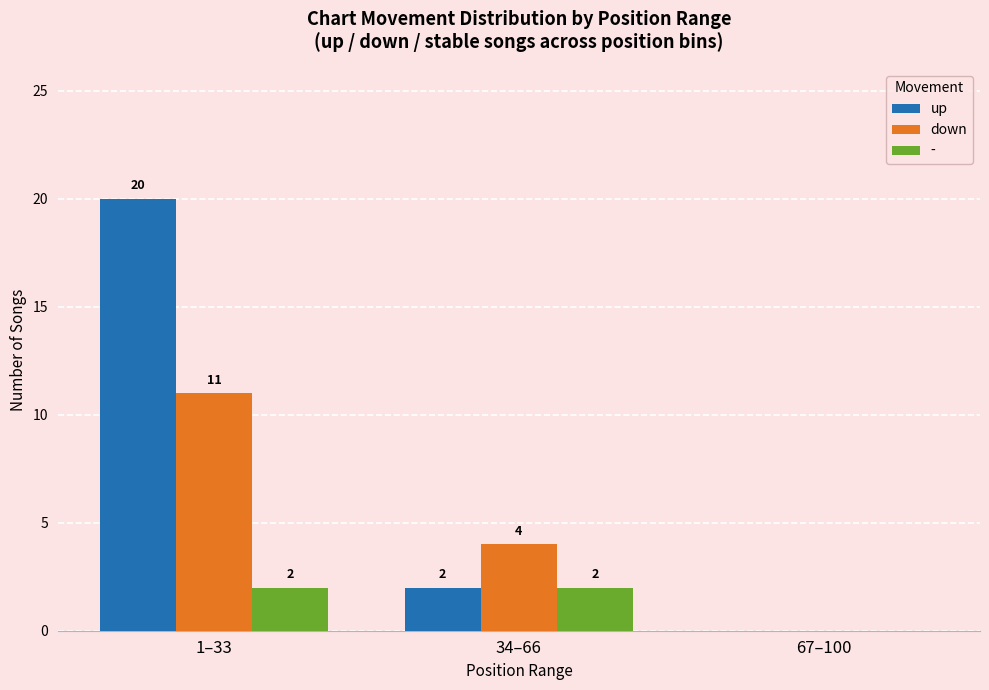

At which label is down closest to 5?

34–66